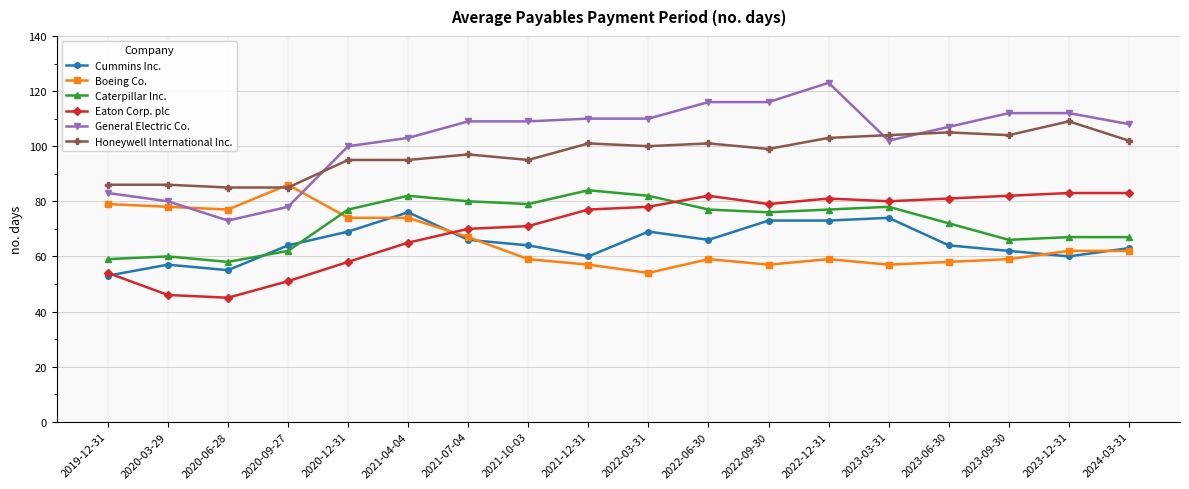

What is the label of the 13th point from the left?

2022-12-31